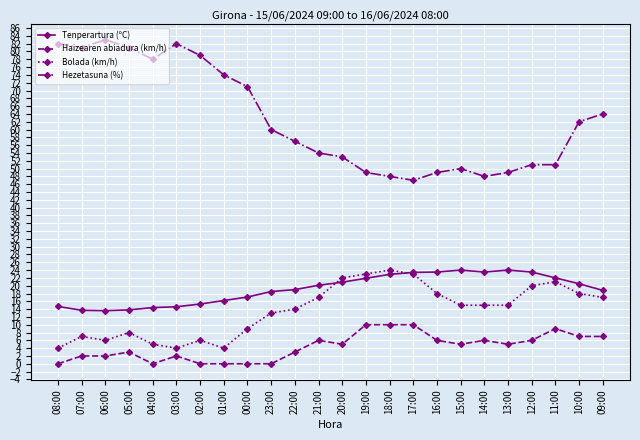

True or false: Tenperartura (ºC) and Hezetasuna (%) cross at least once.

False